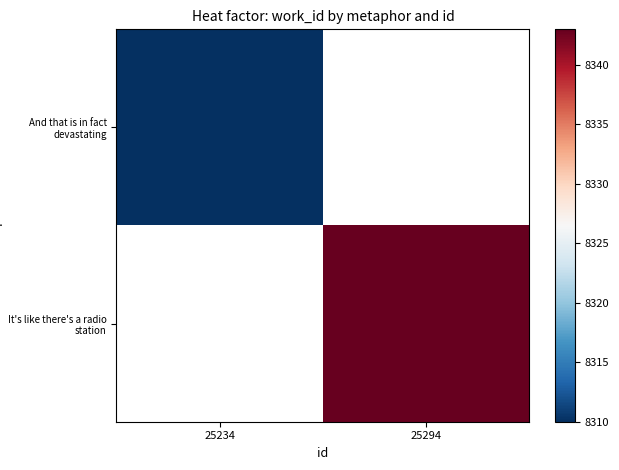

Rank the series by their maximum value, from lowest to highest.

And that is in fact devastating, It's like there's a radio station